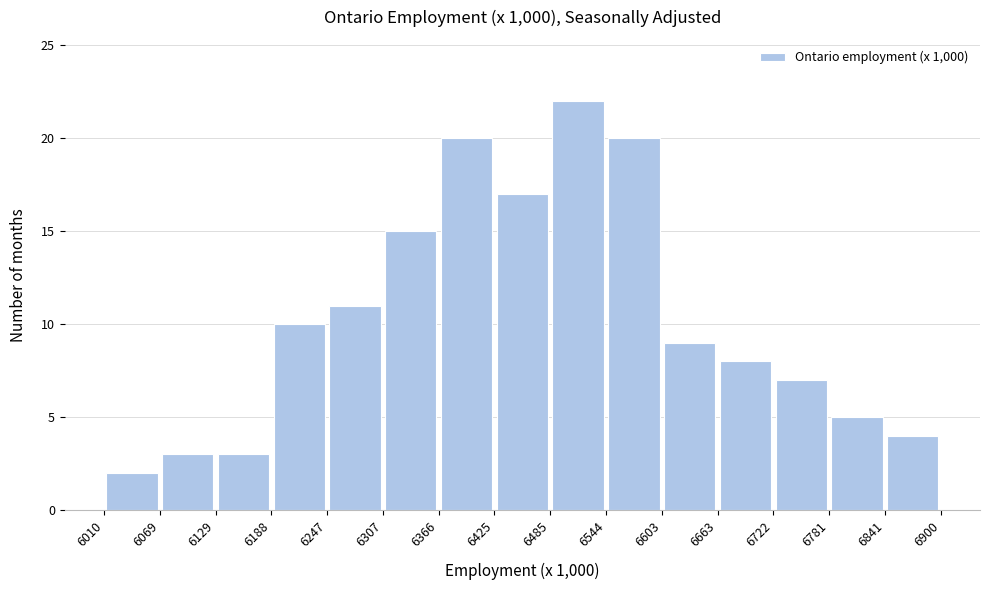

Reading left to right, list every bar in this chart as the range it spans on the x-axis followed by its height. The values are not printed on the chart, so give them approximately, as read against the axis.

6010 to 6069: 2
6069 to 6129: 3
6129 to 6188: 3
6188 to 6247: 10
6247 to 6307: 11
6307 to 6366: 15
6366 to 6425: 20
6425 to 6485: 17
6485 to 6544: 22
6544 to 6603: 20
6603 to 6663: 9
6663 to 6722: 8
6722 to 6781: 7
6781 to 6841: 5
6841 to 6900: 4